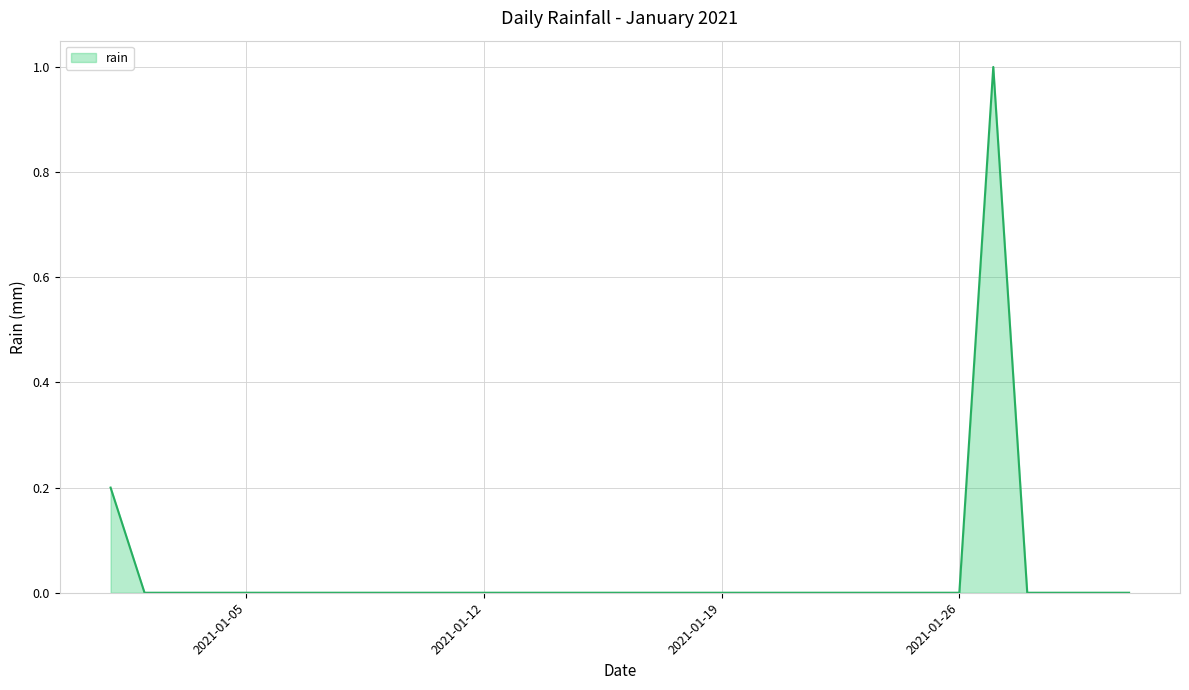

What is the difference between the maximum and minimum values?

1.0